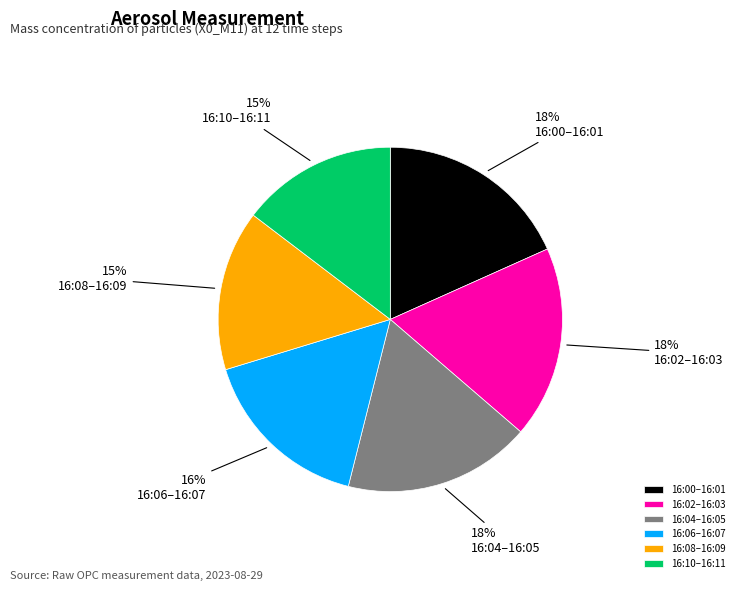

How many segments does this pie chart have?

6